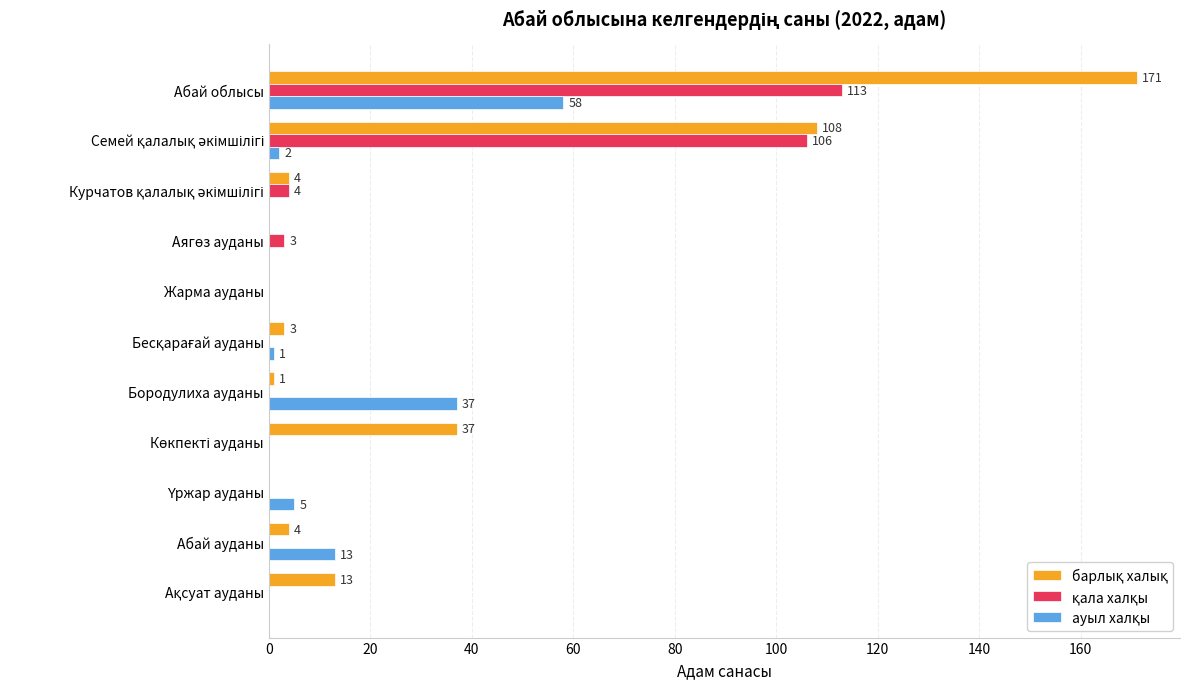

At which category is the sum across all series the highest?

Абай облысы